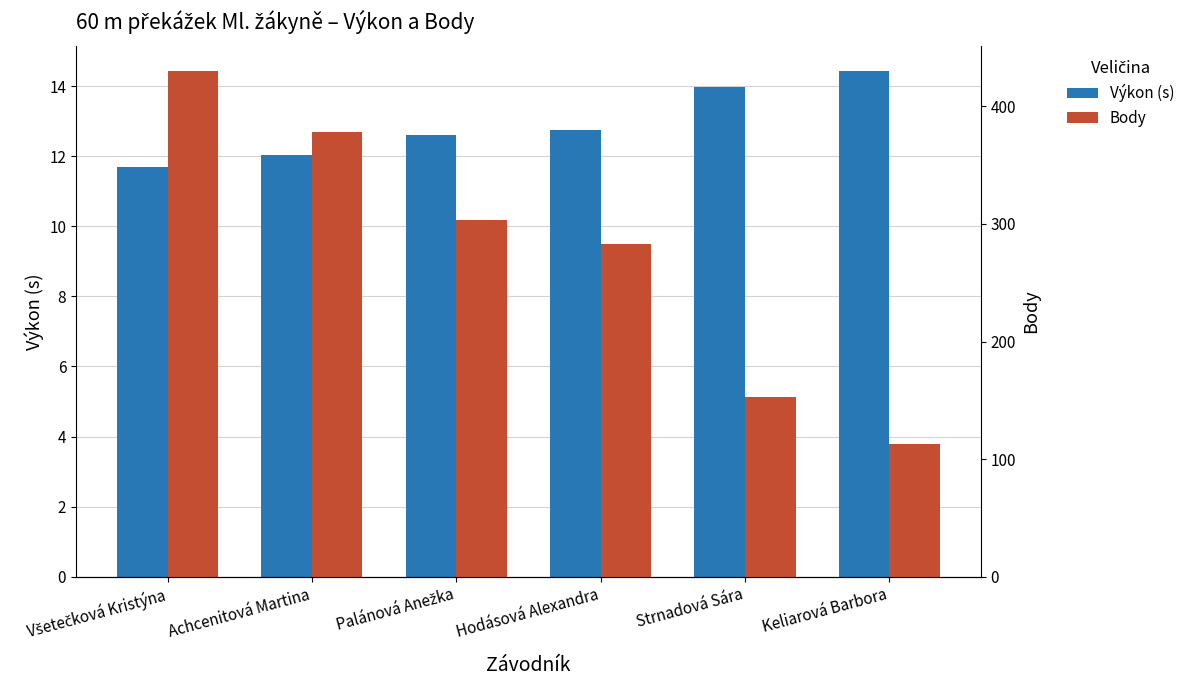

List the labels in order of Výkon (s) value, smallest first.

Všetečková Kristýna, Achcenitová Martina, Palánová Anežka, Hodásová Alexandra, Strnadová Sára, Keliarová Barbora